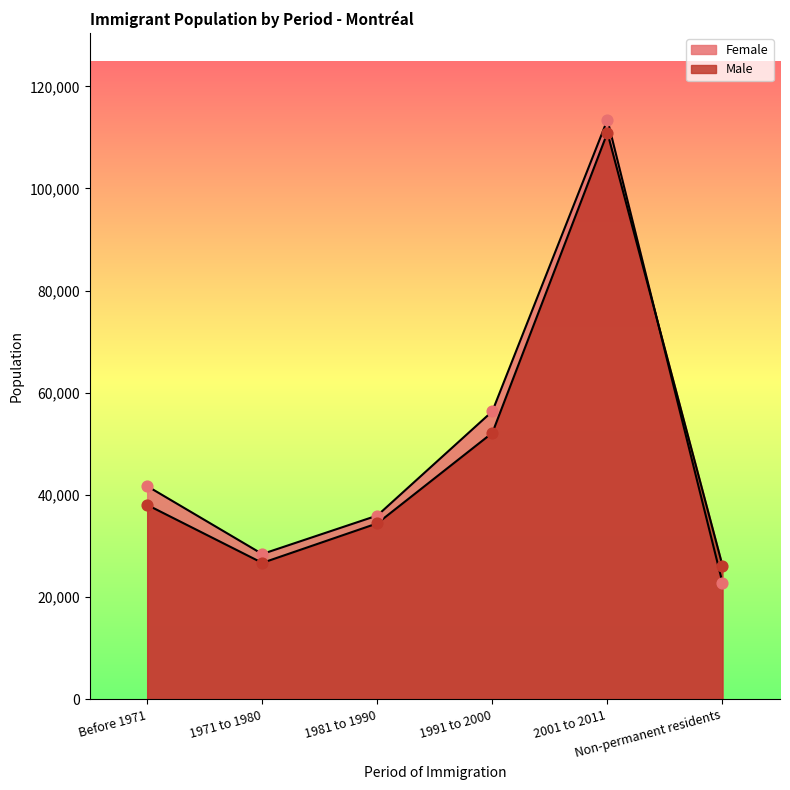

At how many categories does at least one series exceed 24896?

6